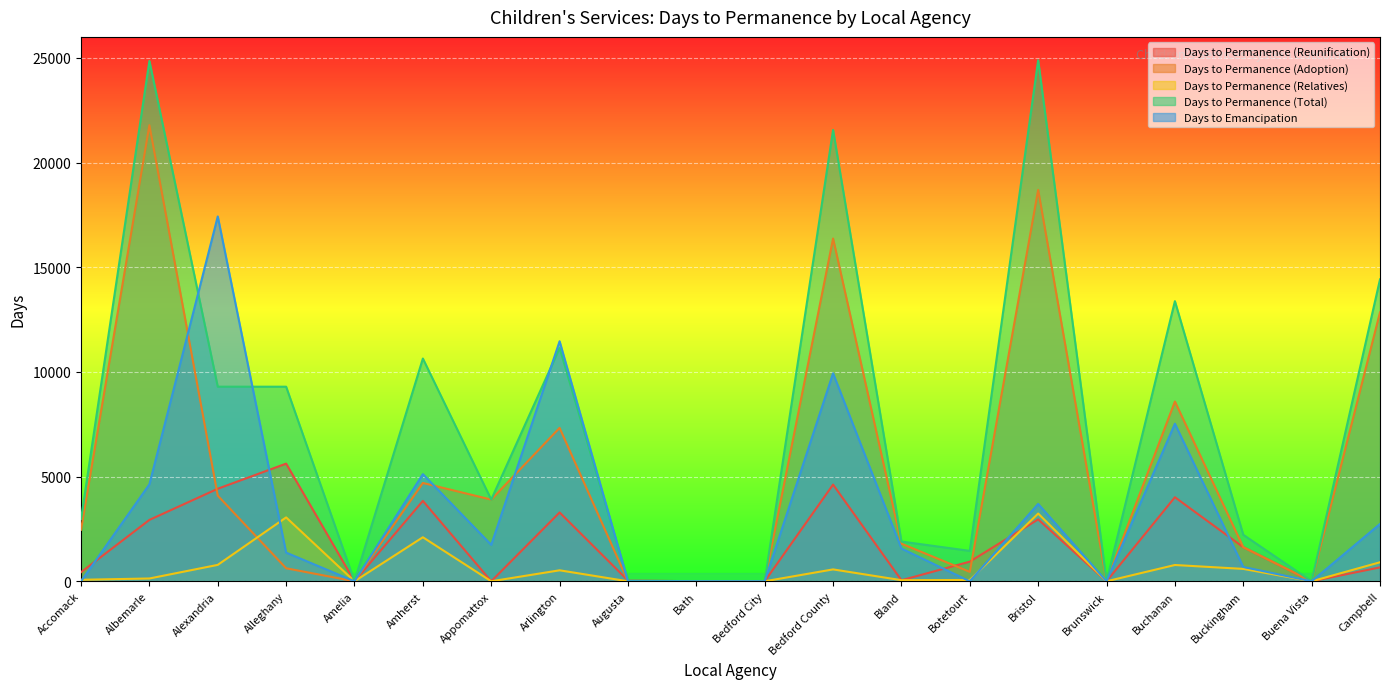

How many values in Days to Permanence (Adoption) are above zero?

14